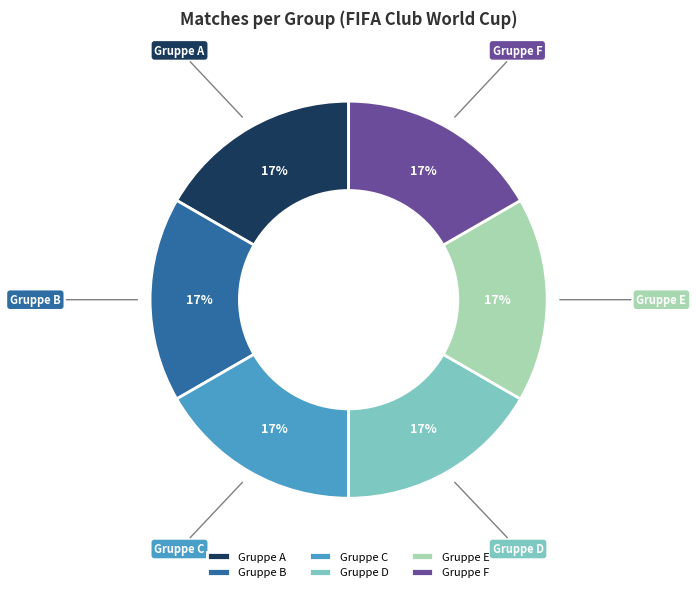

To the nearest percent, what is the combined percentage of Gruppe F and Gruppe C?

33%